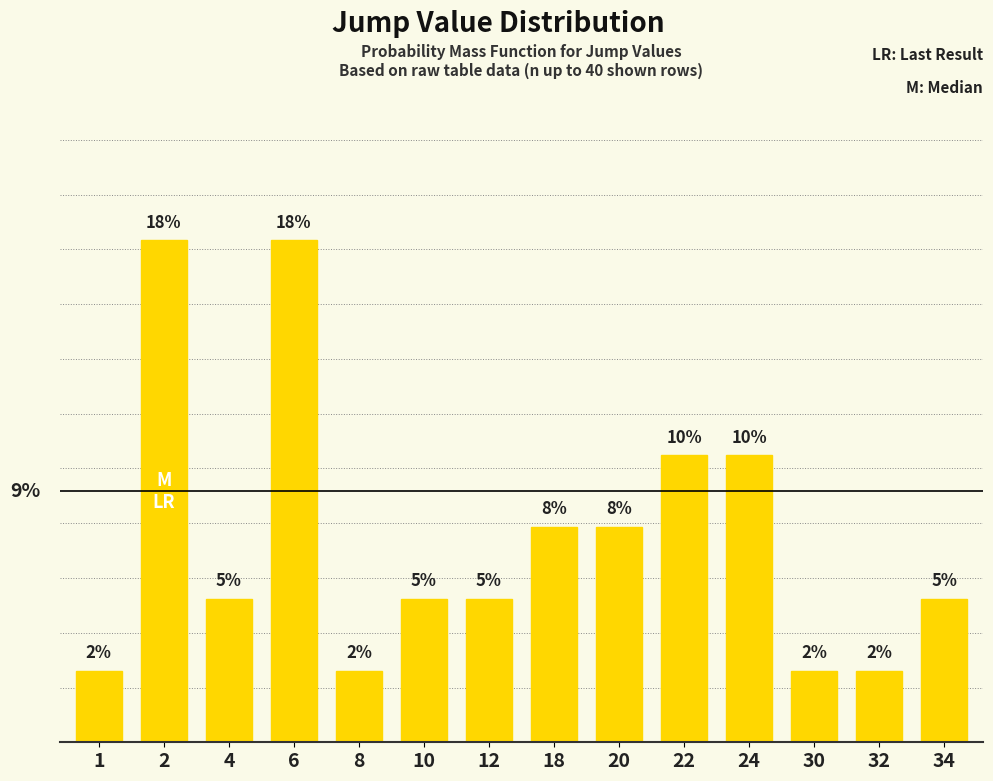

The chart shows a value of 5.0 at 12. True or false?

True